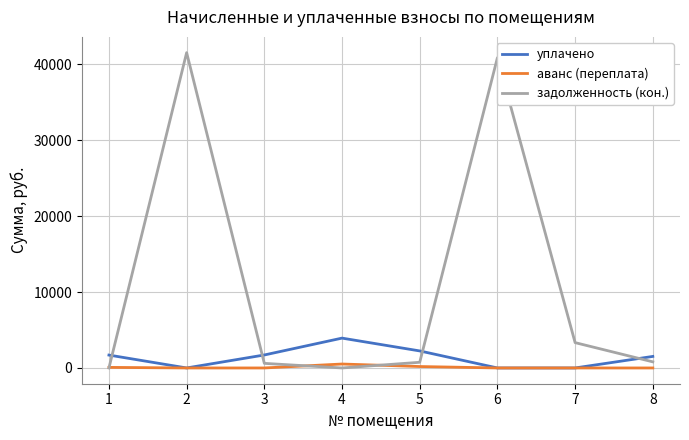

What is the average value of the задолженность (кон.) series?

10988.6